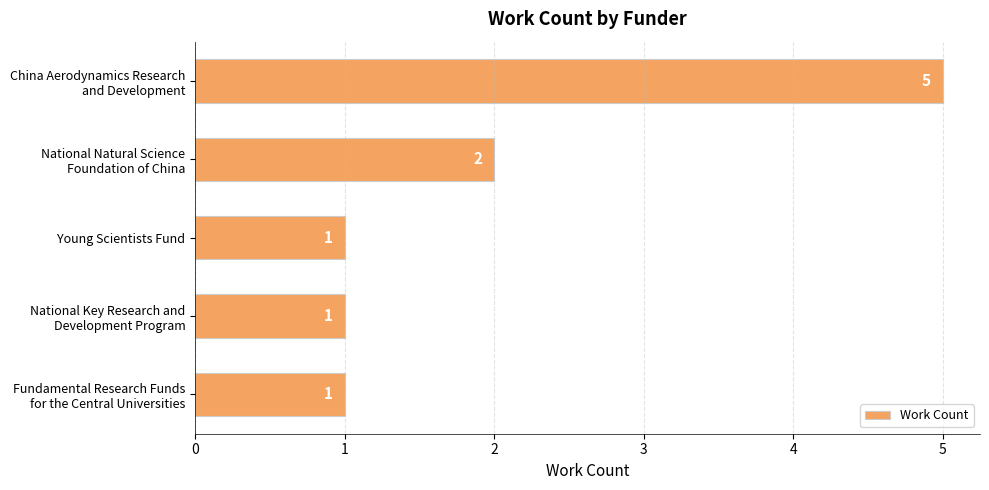

How many values exceed 1?

2